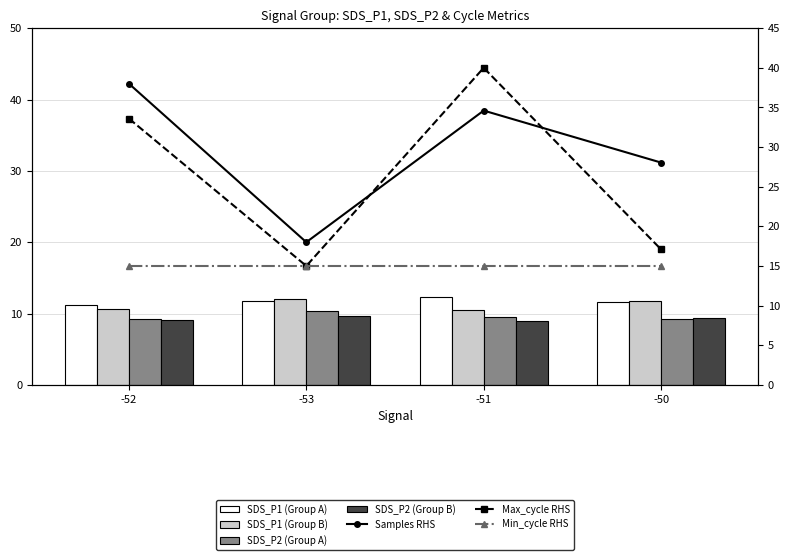

How many data points does each series have?

4